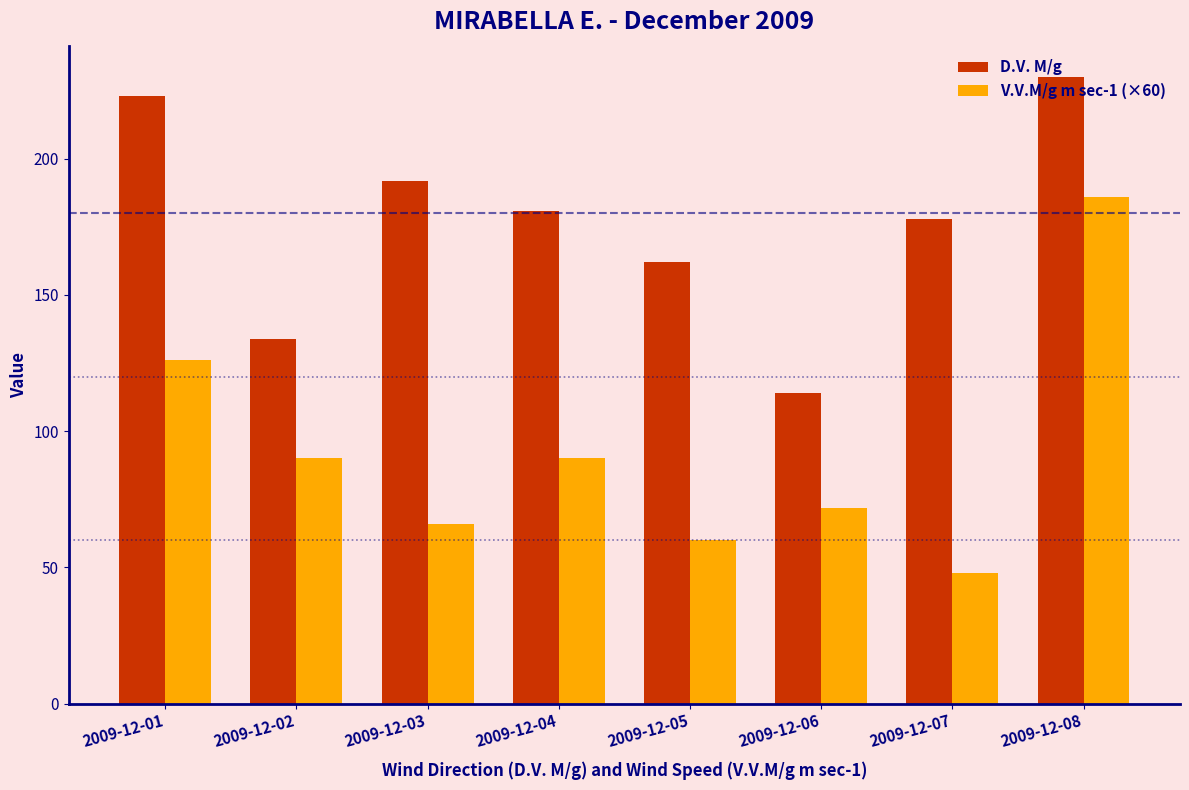

The V.V.M/g m sec-1 (×60) series shows 100 at 2009-12-08. True or false?

False